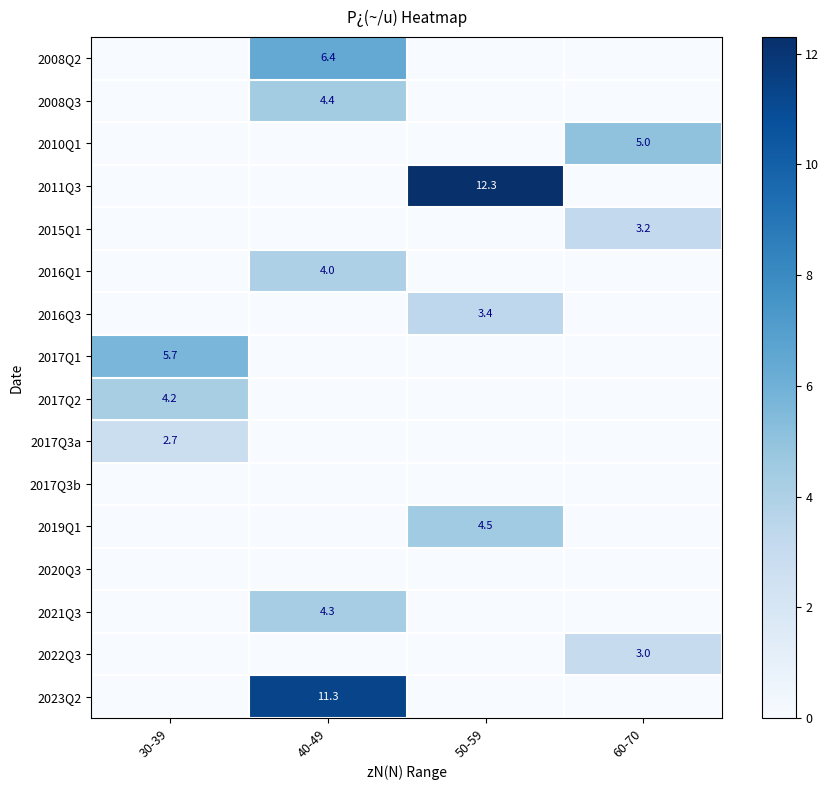

True or false: 2021Q3 has a value of 4.3 at 40-49.

True